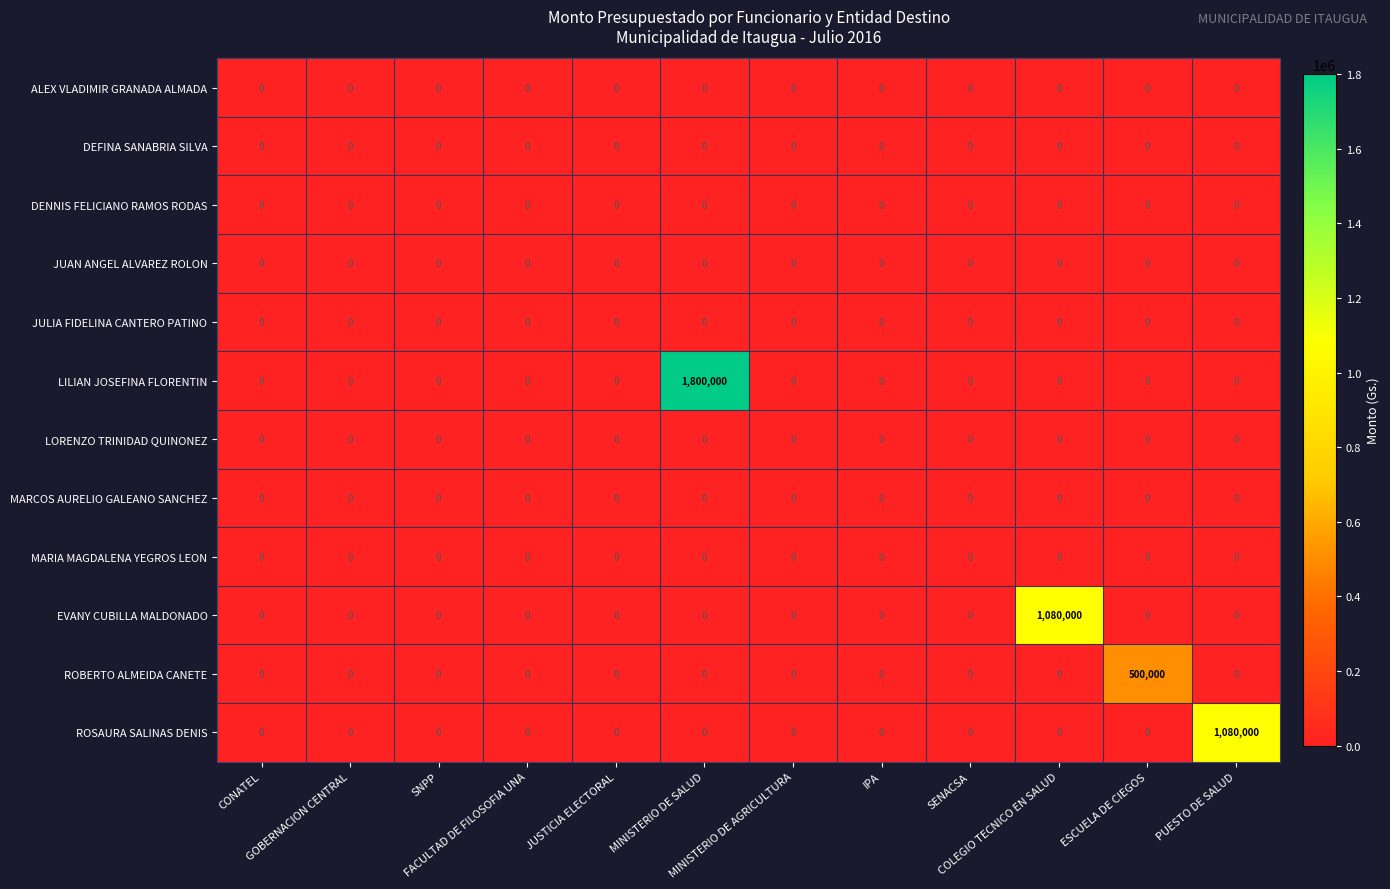

Count the number of categories in the chart.

12